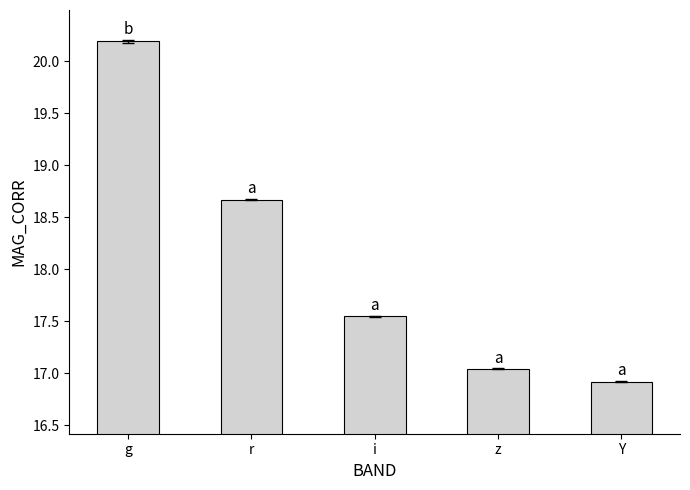

List the labels in order of value, largest first.

g, r, i, z, Y